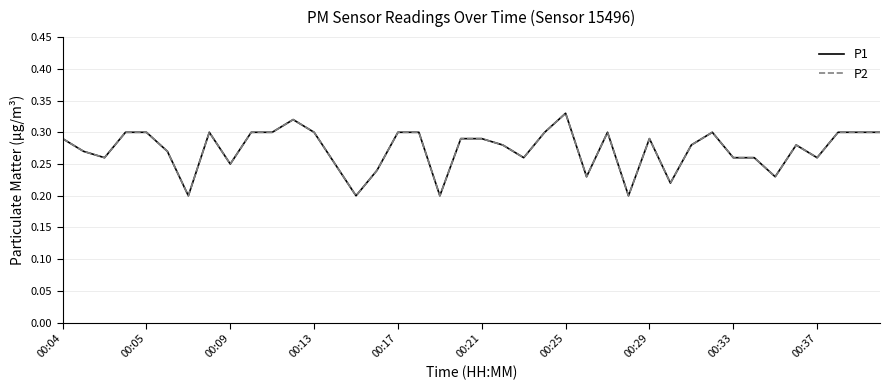

What is the greatest value displayed?

0.3